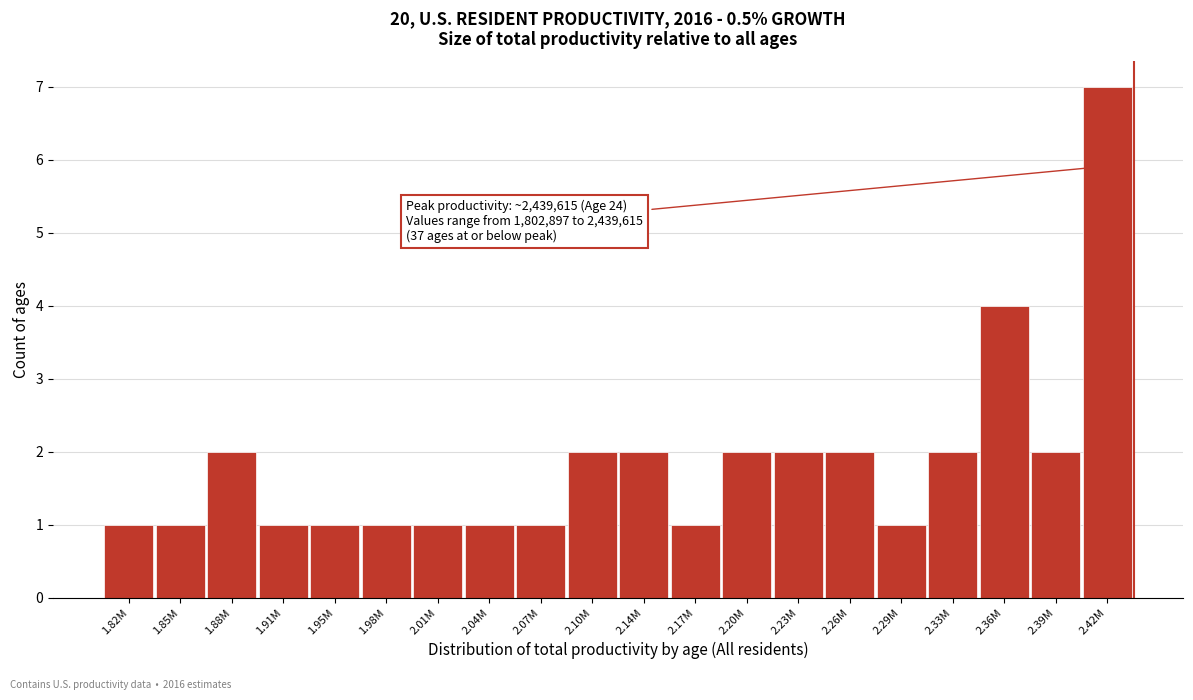

Reading right to left, list all the values displayed in this chart.

2.42M=7	2.39M=2	2.36M=4	2.33M=2	2.29M=1	2.26M=2	2.23M=2	2.20M=2	2.17M=1	2.14M=2	2.10M=2	2.07M=1	2.04M=1	2.01M=1	1.98M=1	1.95M=1	1.91M=1	1.88M=2	1.85M=1	1.82M=1